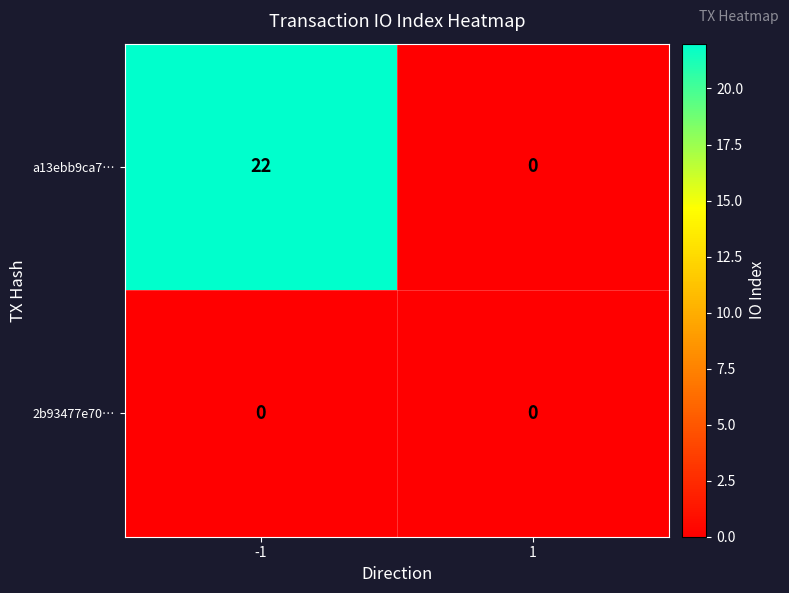

Reading left to right, extract all data points from this chart.

a13ebb9ca7…: 22	0
2b93477e70…: 0	0